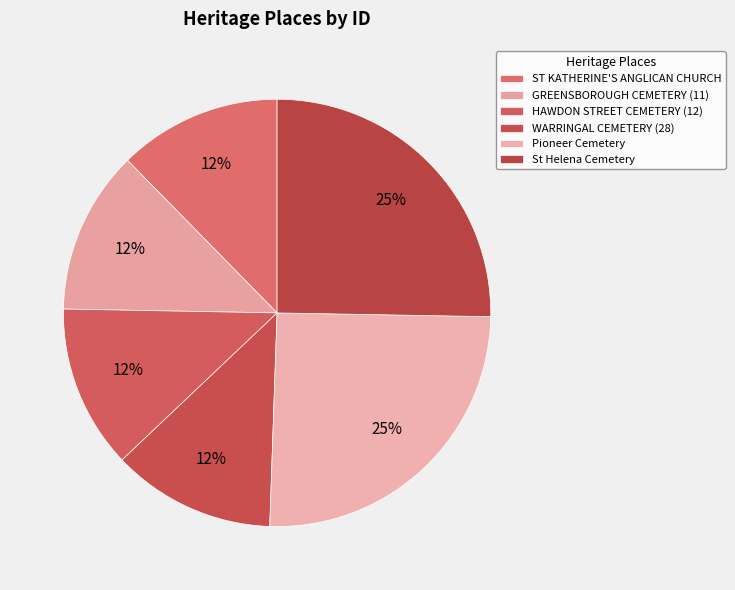

To the nearest percent, what portion does ST KATHERINE'S ANGLICAN CHURCH represent?

12%